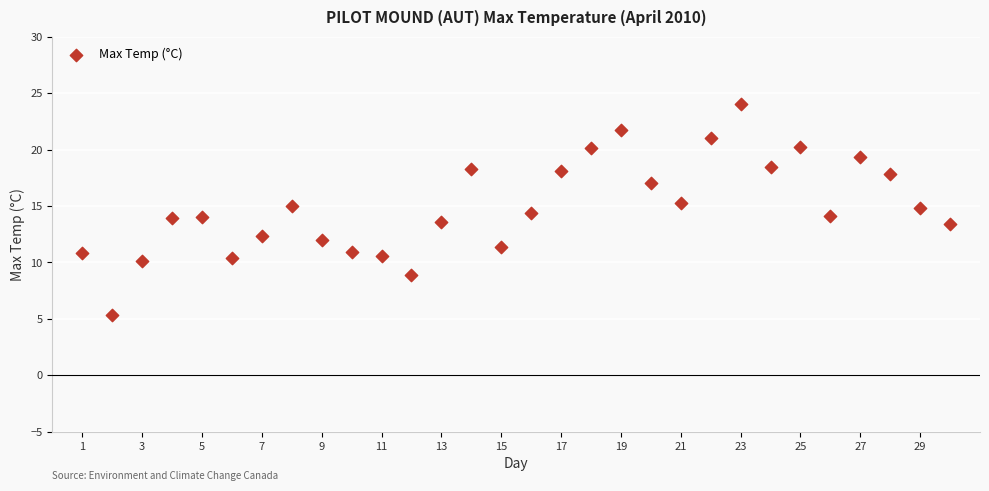

What is the range of X values (max minus min)?

29.0